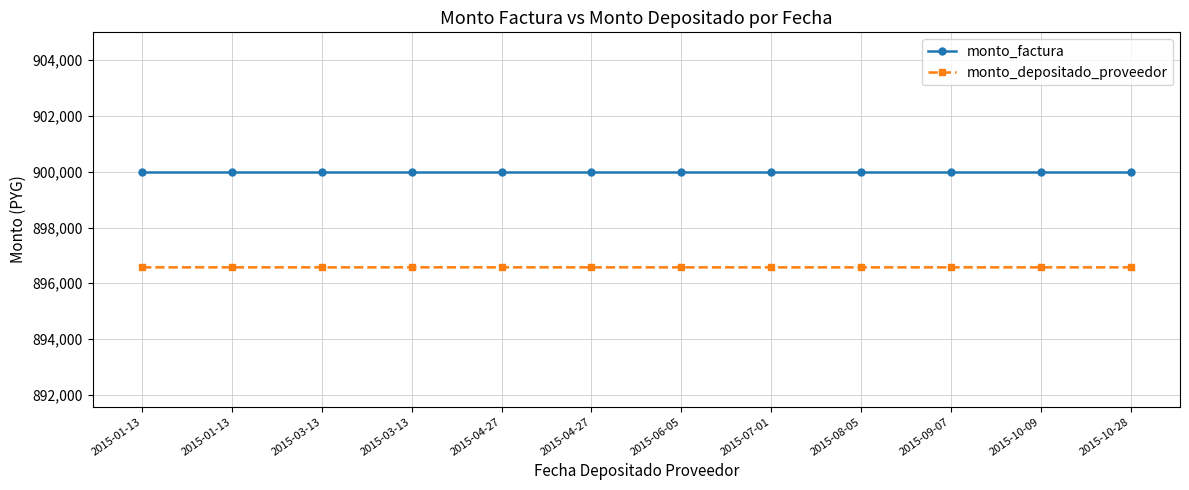

Which series has the widest spread of values?

monto_depositado_proveedor